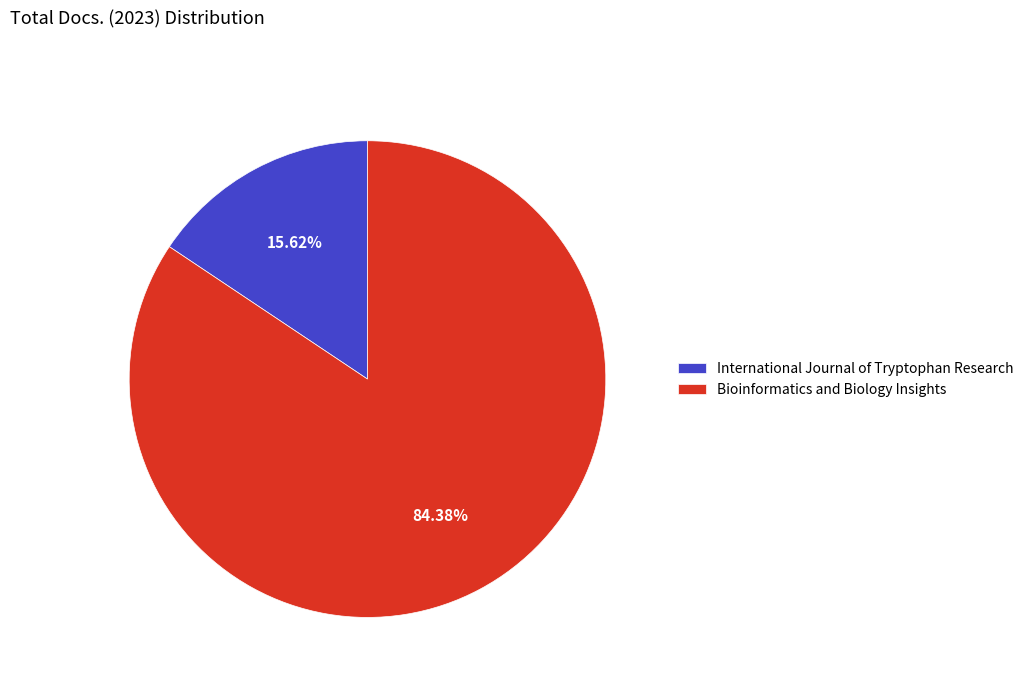

Rank the categories by value from lowest to highest.

International Journal of Tryptophan Research, Bioinformatics and Biology Insights